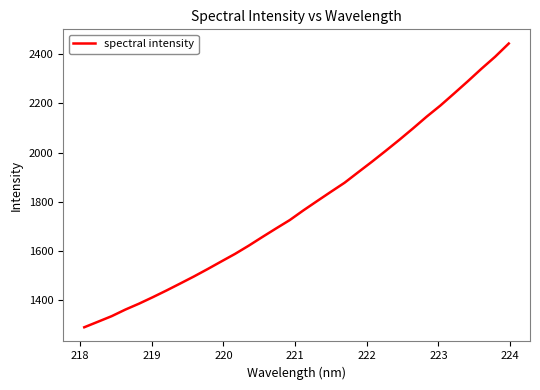

How many lines are shown in the chart?

1